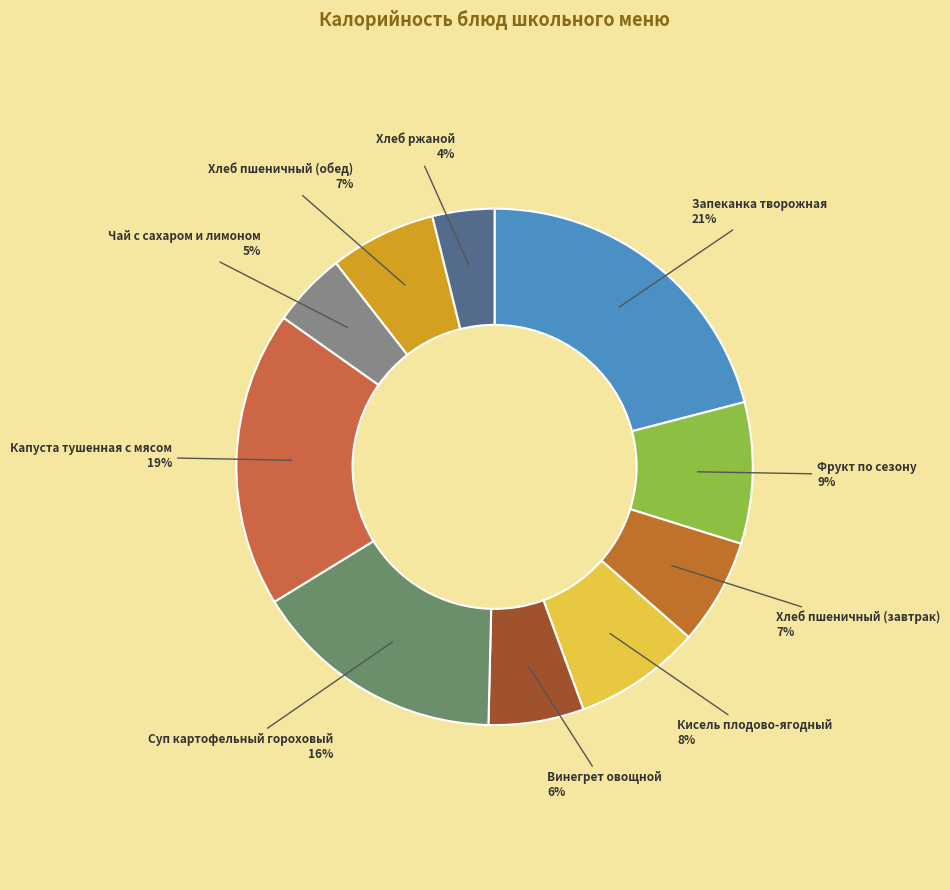

How many slices are in this pie chart?

10